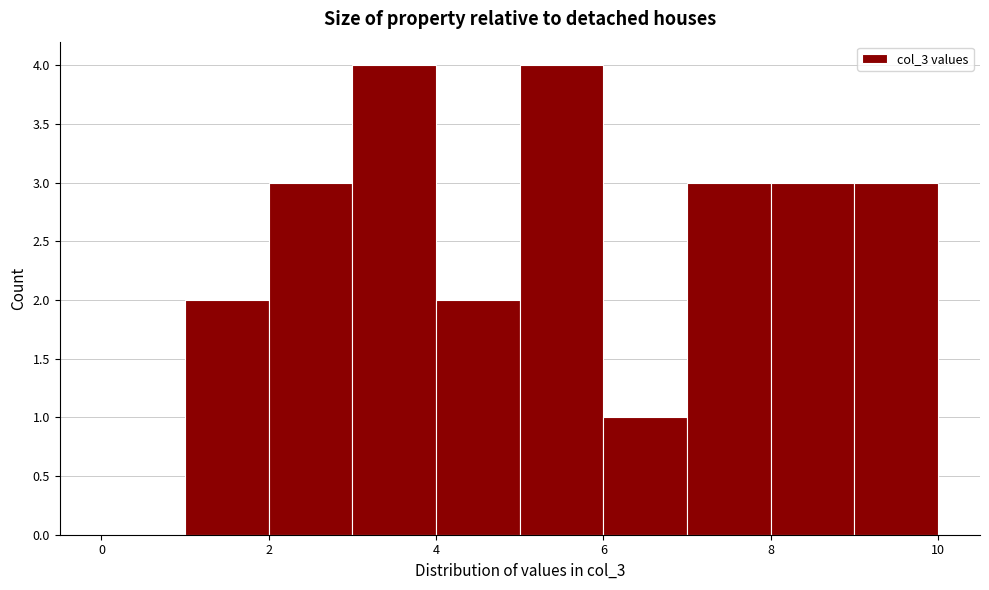

How tall is the bar that spans 5 to 6 on the x-axis? The values are not printed on the chart, so give them approximately, as read against the axis.

4